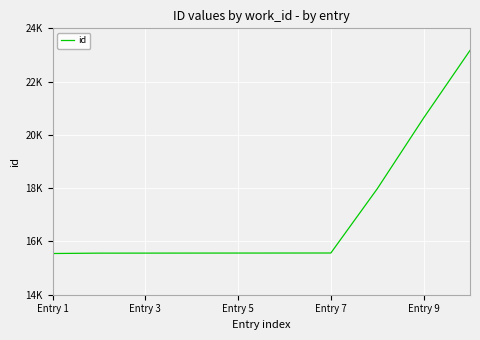

Does the chart have visible grid lines?

Yes